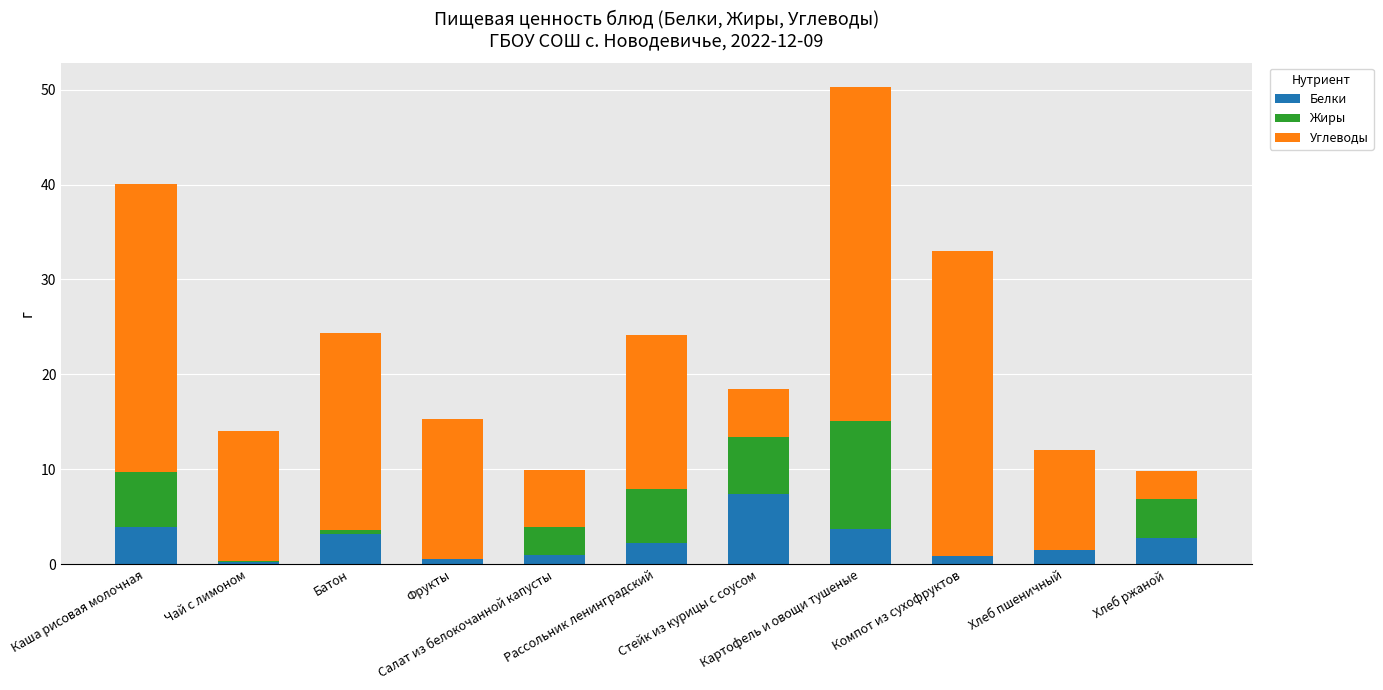

What is the maximum value for Белки?

7.3